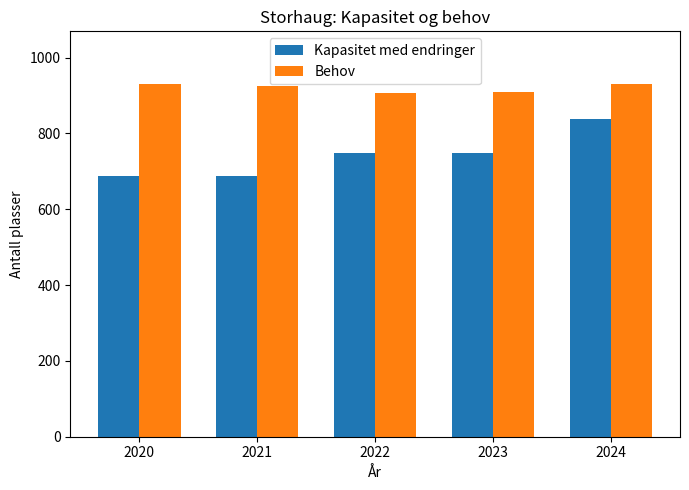

What is the maximum value shown in the chart?

930